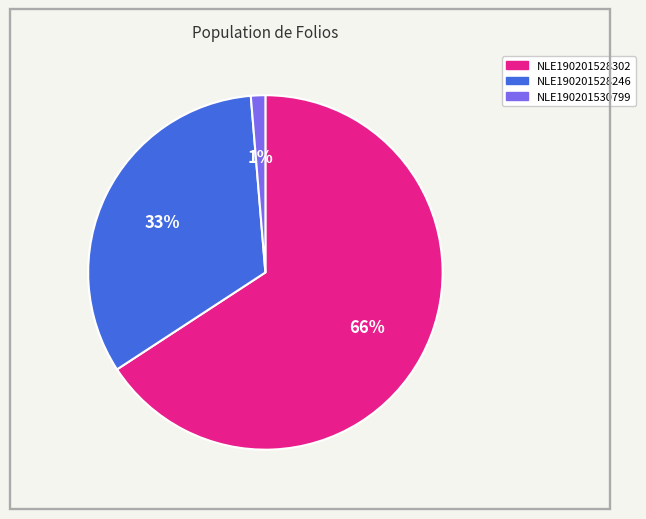

Which slice represents more than half of the pie?

NLE190201528302